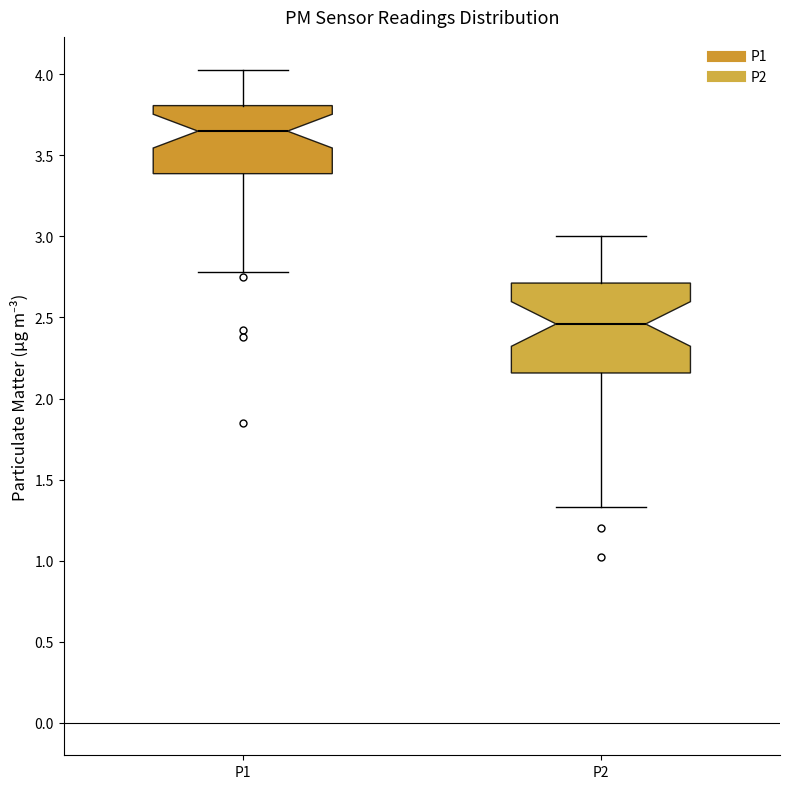

Reading left to right, transcribe this box plot: for each box, give where its median line is, the range the box spans, and where its two whiskers end, as read against the y-axis. The values are not printed on the chart, so give them approximately, as read against the axis.

P1: median 3.65, box 3.40 to 3.80, whiskers 2.80 to 4.05
P2: median 2.45, box 2.15 to 2.70, whiskers 1.35 to 3.00